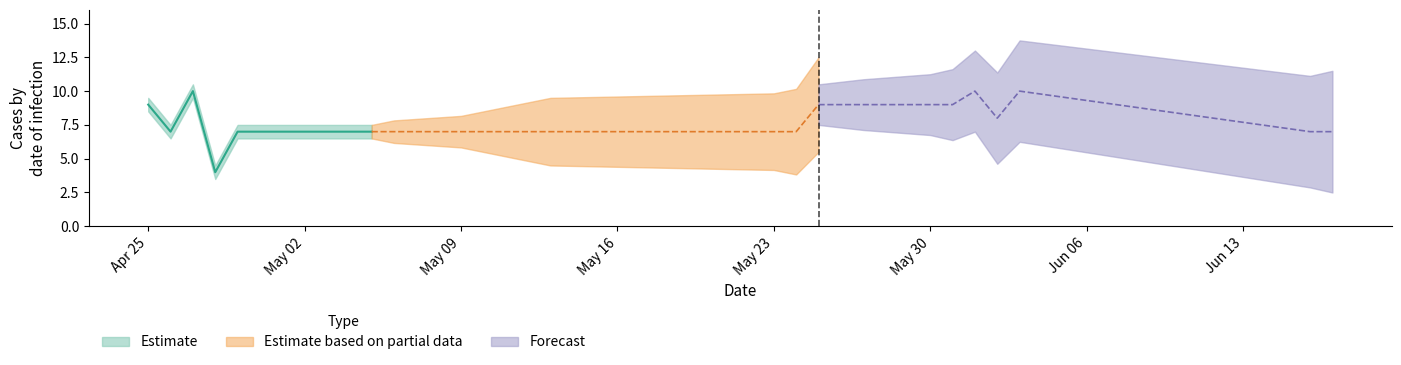

Count the number of categories in the chart.

26